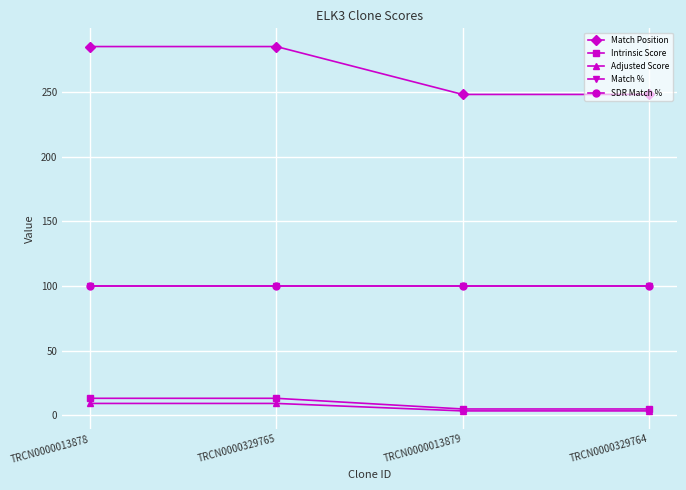

Does the chart have visible grid lines?

Yes